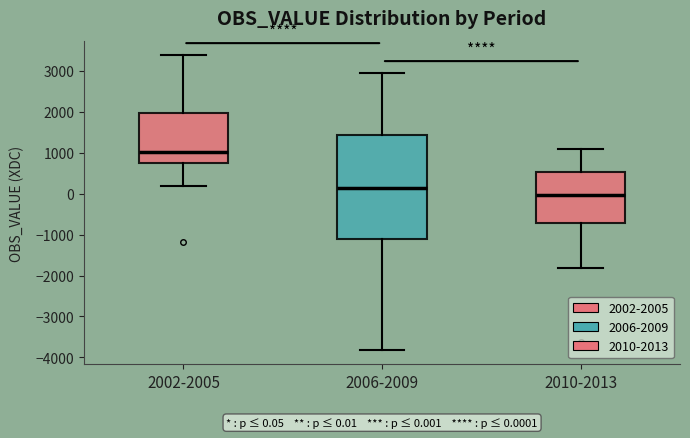

Comparing the boxes themselves (not the whiskers), which one is the tallest?

2006-2009